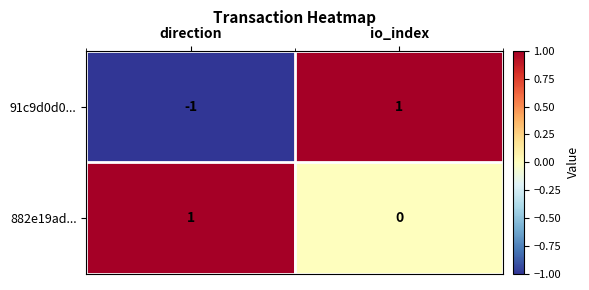

At which category is the sum across all series the highest?

io_index